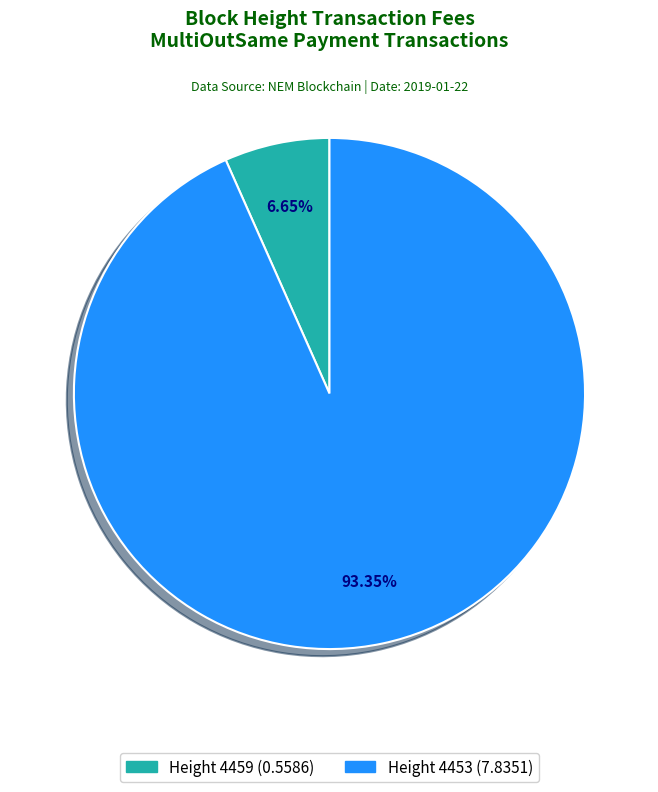

Does any single category account for the majority?

Yes